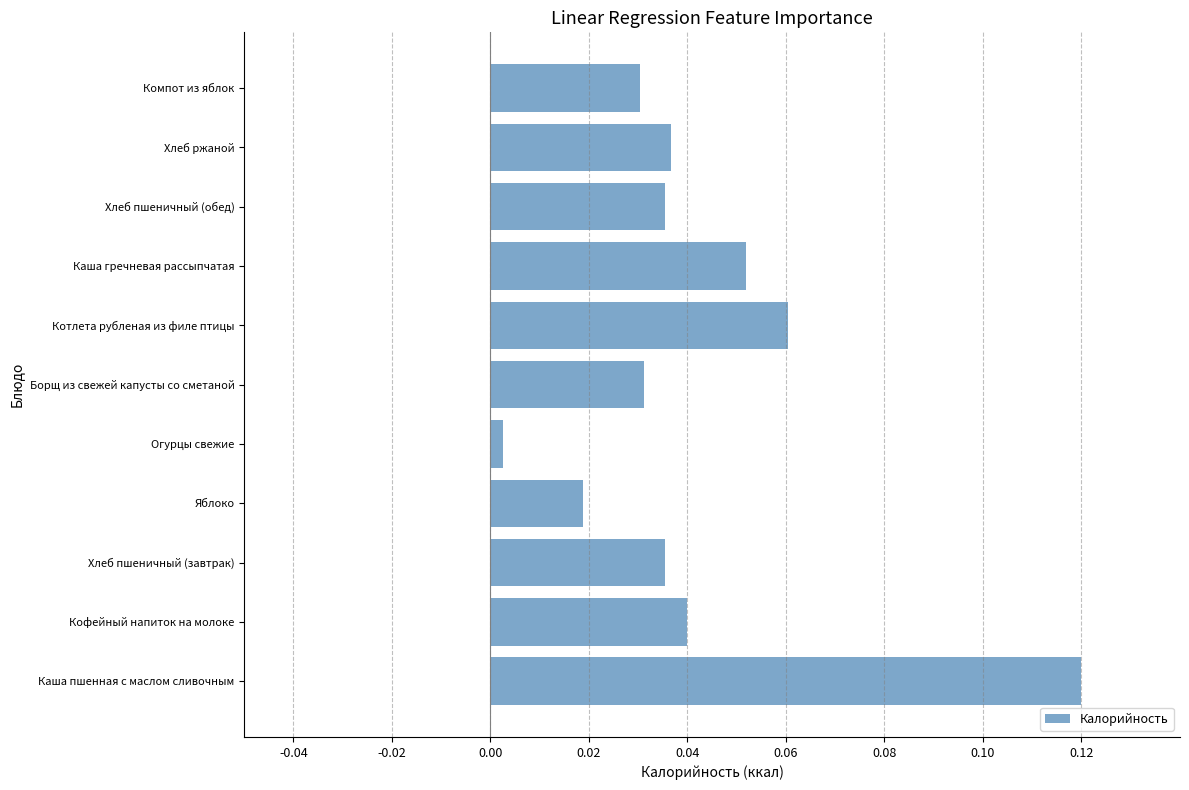

Count the number of data series in this chart.

1